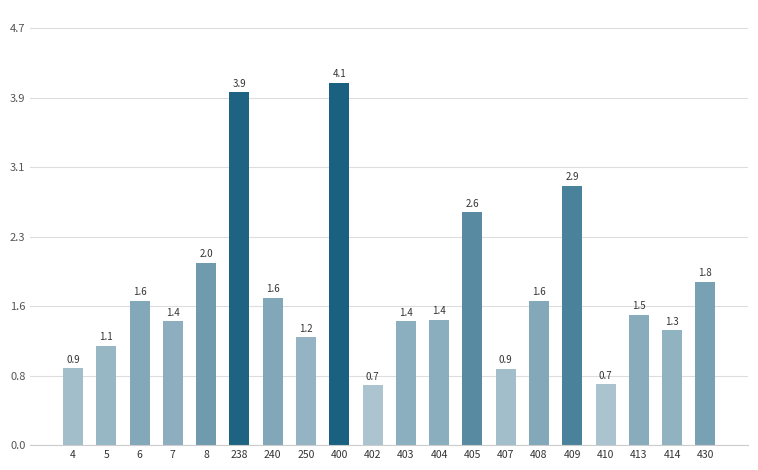

Rank the categories by value from lowest to highest.

402, 410, 407, 4, 5, 250, 414, 403, 7, 404, 413, 408, 6, 240, 430, 8, 405, 409, 238, 400